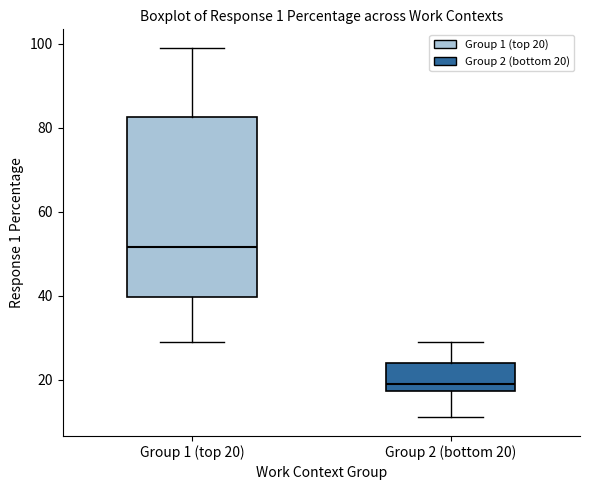

Reading left to right, transcribe this box plot: for each box, give where its median line is, the range the box spans, and where its two whiskers end, as read against the y-axis. The values are not printed on the chart, so give them approximately, as read against the axis.

Group 1 (top 20): median 52, box 40 to 82, whiskers 30 to 100
Group 2 (bottom 20): median 20, box 18 to 24, whiskers 12 to 30